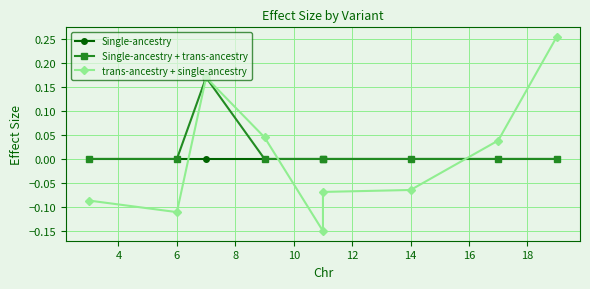

What is the maximum value shown in the chart?

0.3